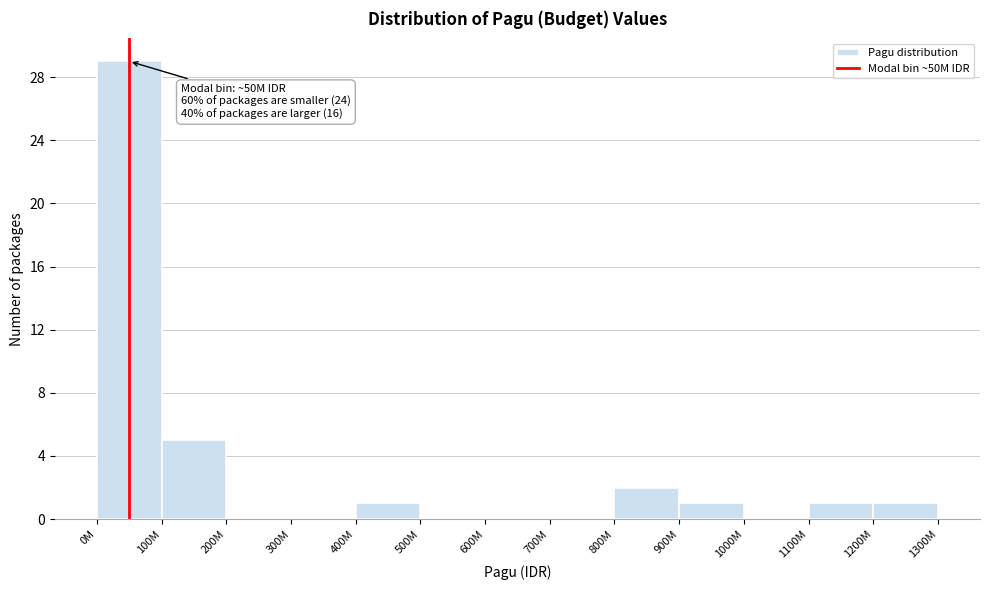

Reading left to right, transcribe all the data shown in this chart.

0M=29	100M=5	200M=0	300M=0	400M=1	500M=0	600M=0	700M=0	800M=2	900M=1	1000M=0	1100M=1	1200M=1